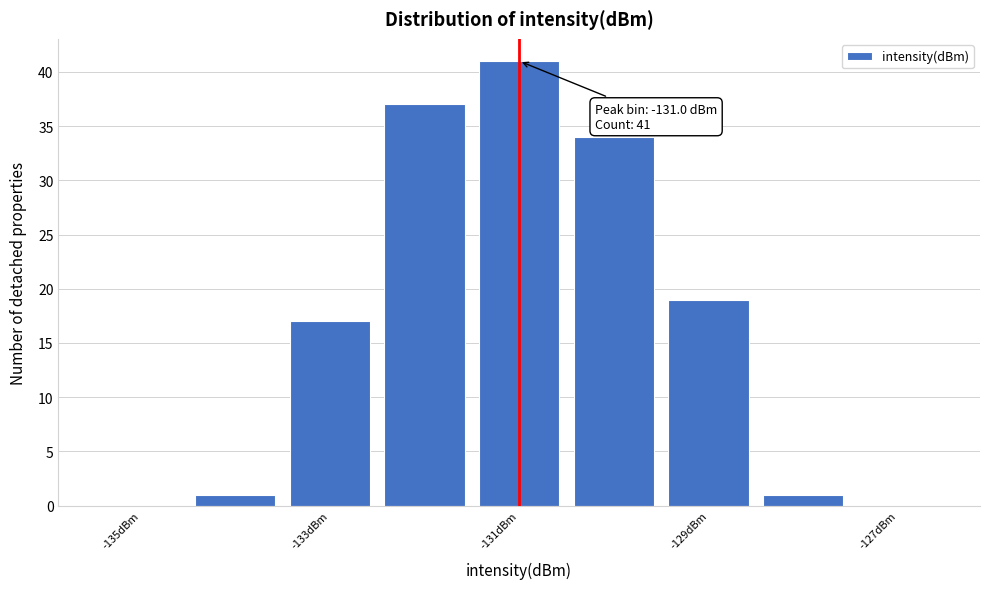

Over which range of the x-axis is the bar tallest?

-131.5 to -130.5